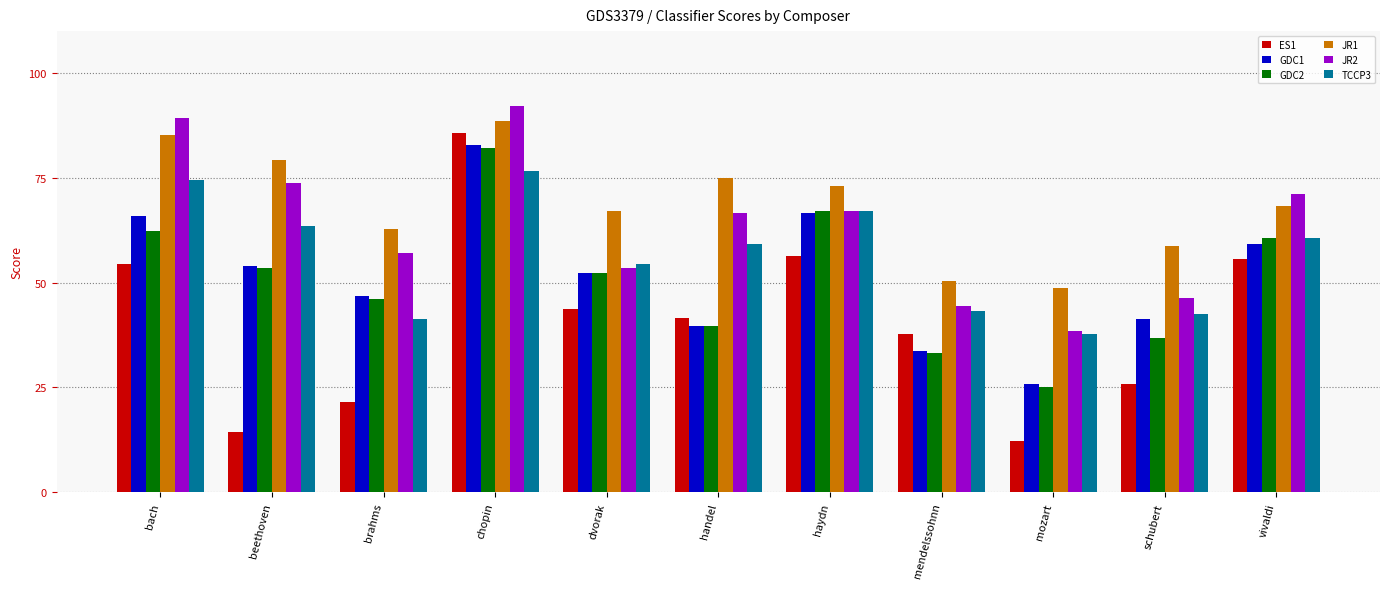

The value of JR2 at bach is 89.3. True or false?

True